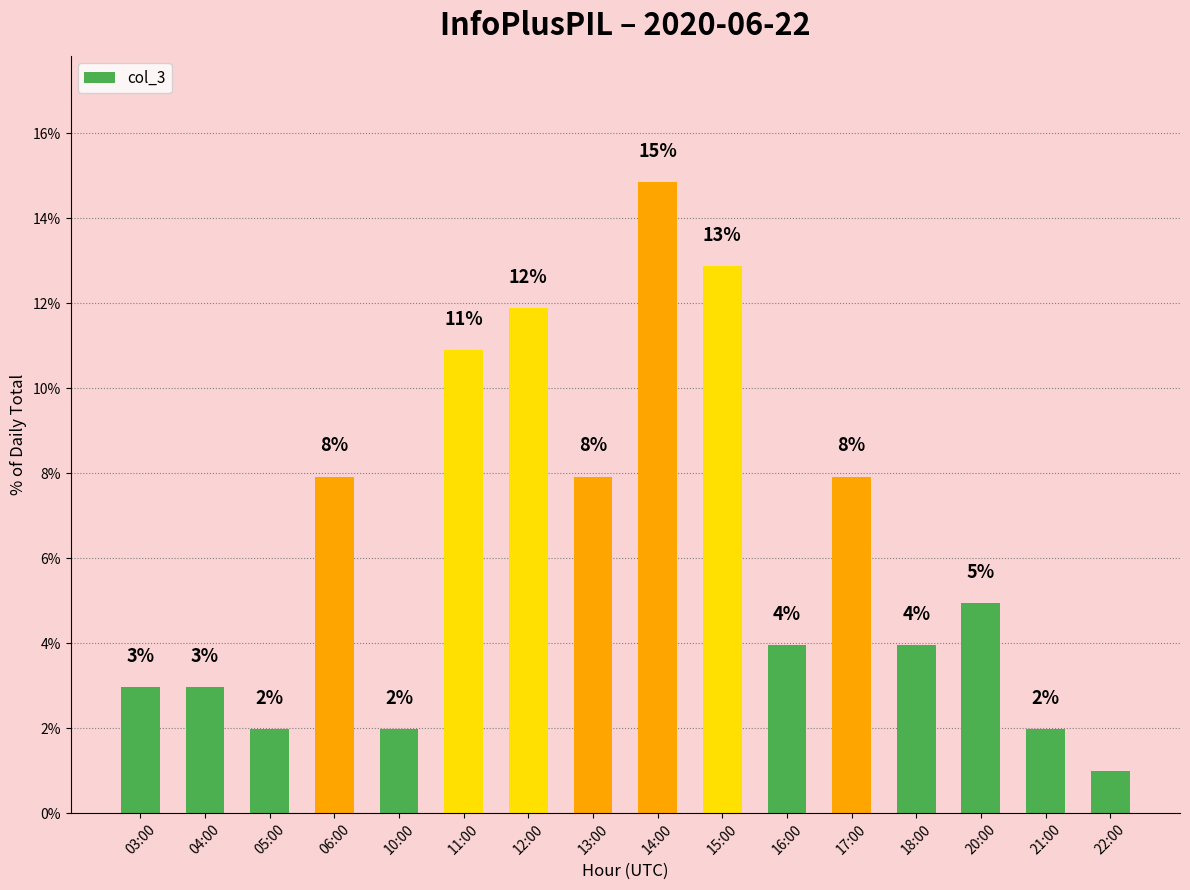

Which has a higher value, 16:00 or 10:00?

16:00